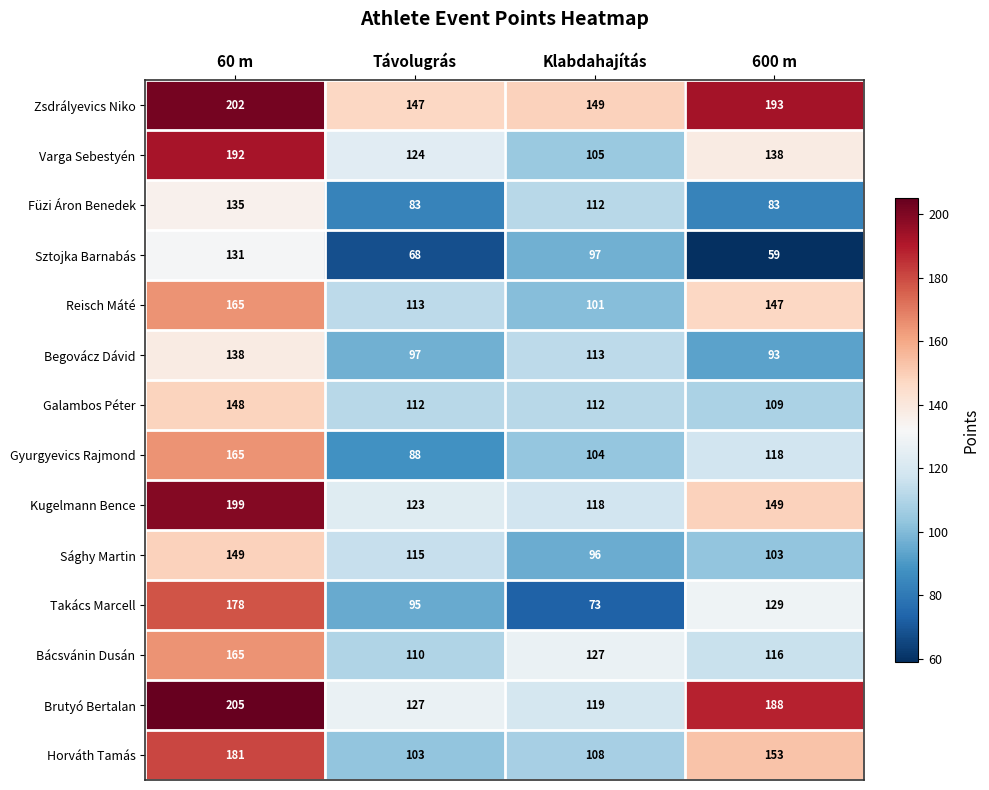

At how many categories does at least one series exceed 158?

2